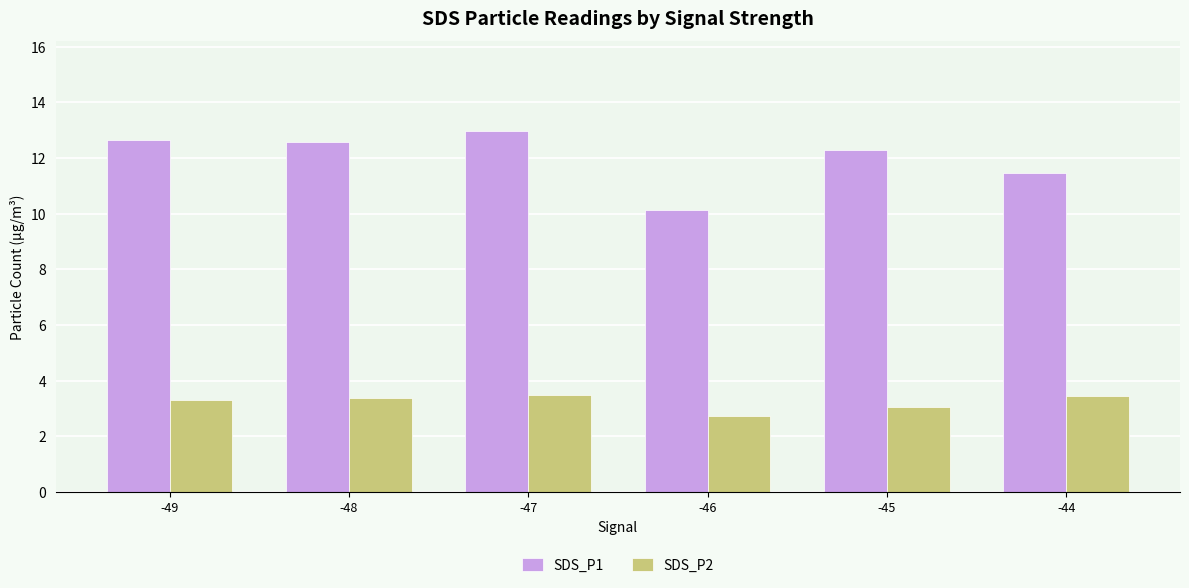

What is the value of the SDS_P1 bar at the 5th from the left?

12.3